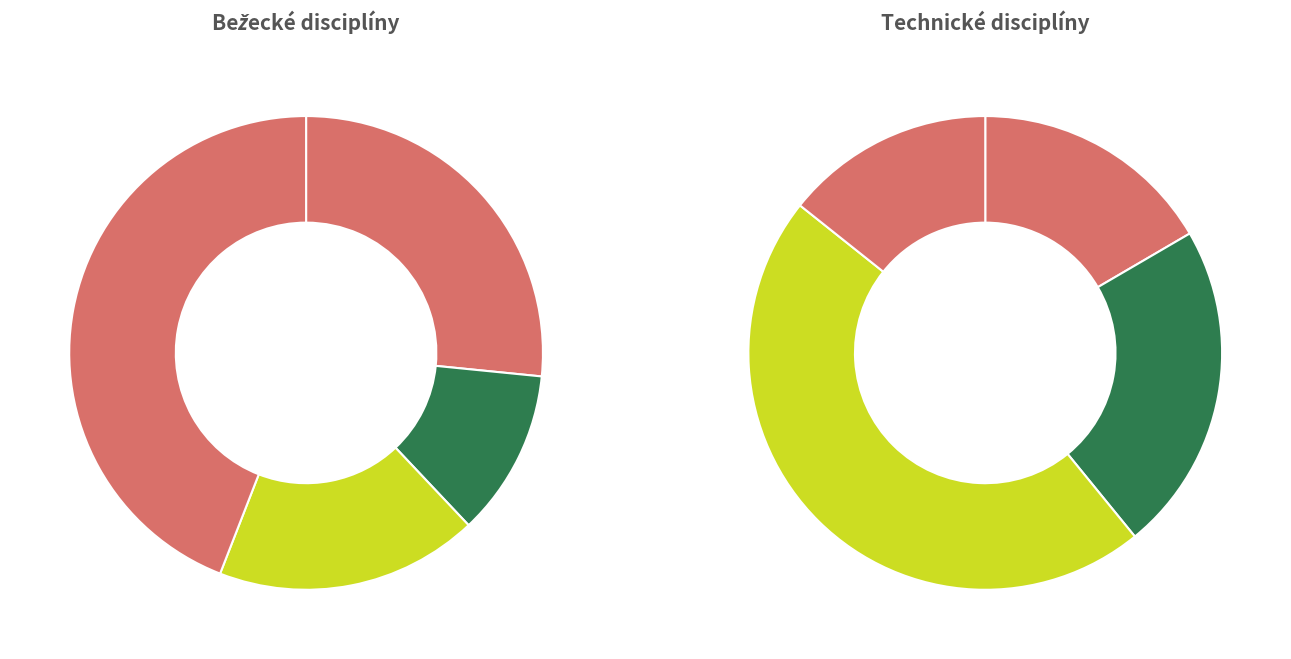

To the nearest percent, what is the combined percentage of 200 m - Ženy and 100 m - Ženy?

22%